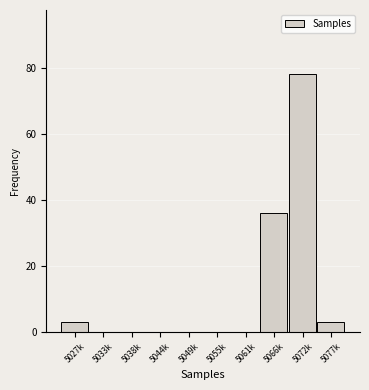

Reading left to right, extract all data points from this chart.

5027k=3	5033k=0	5038k=0	5044k=0	5049k=0	5055k=0	5061k=0	5066k=36	5072k=78	5077k=3